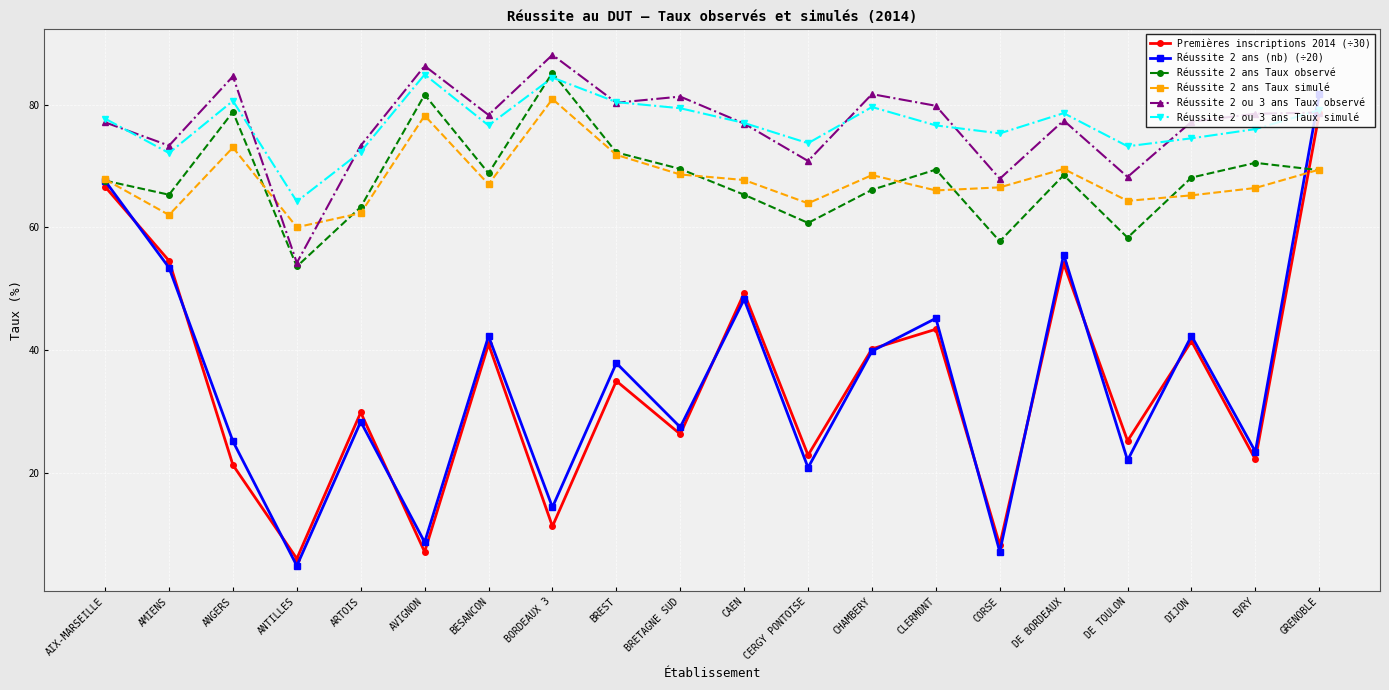

True or false: Premières inscriptions 2014 (÷30) has a value of 2.0 at ANTILLES.

False